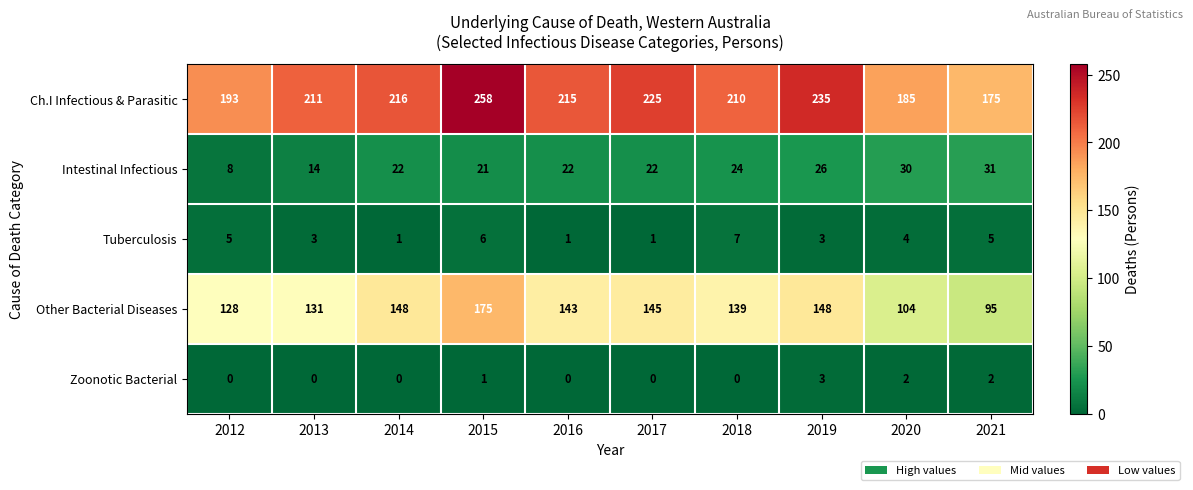

What is the spread (max minus min) of values at 2012?

193